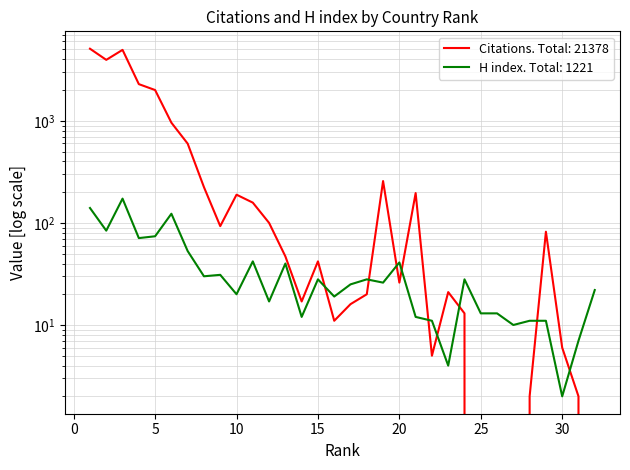

How many times do H index and Citations cross each other?

9